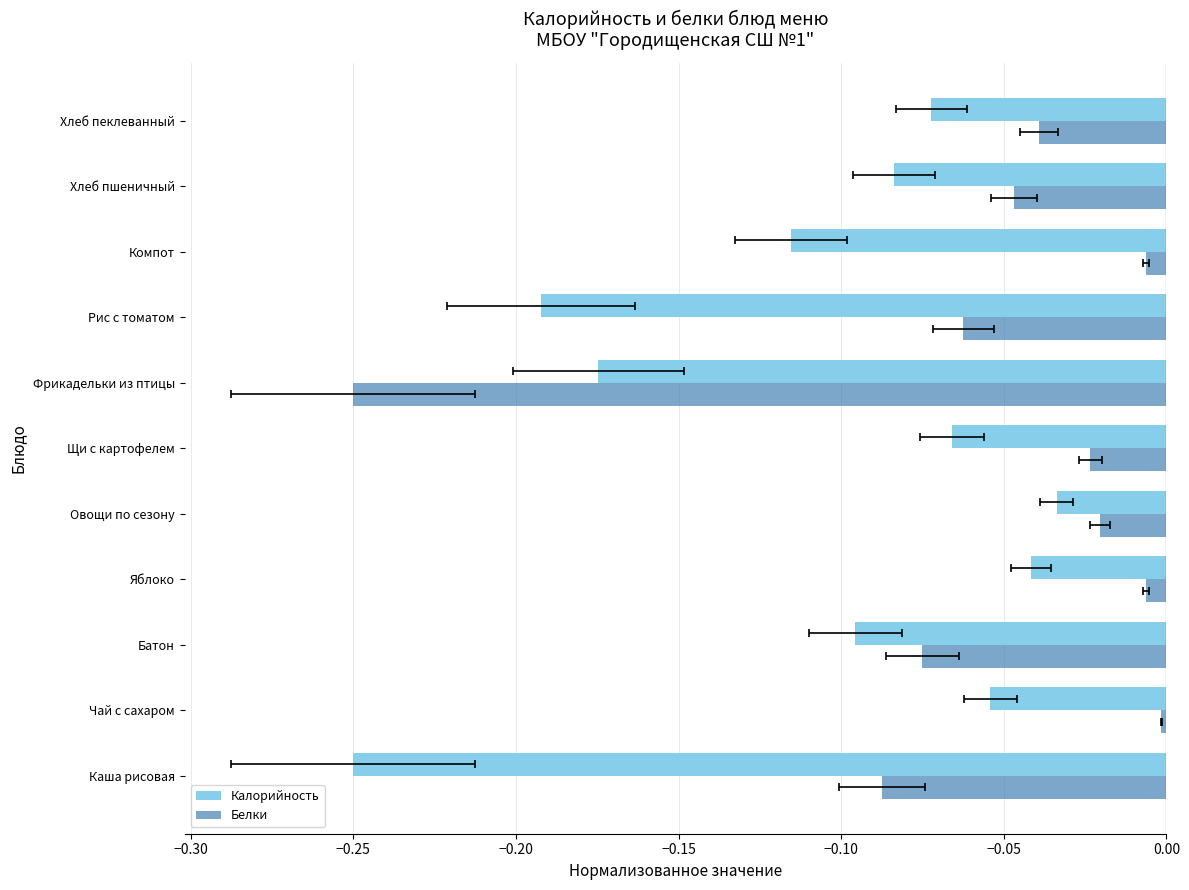

What is the difference between the maximum and minimum values in the Белки series?

0.2